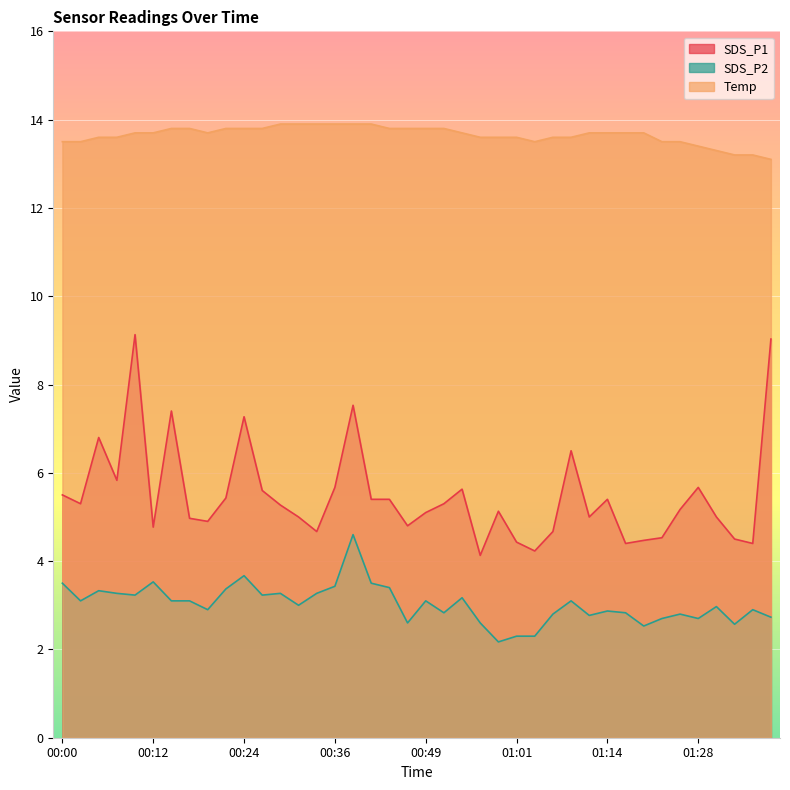

What is the difference between the second highest and second lowest values in the SDS_P1 series?

4.8